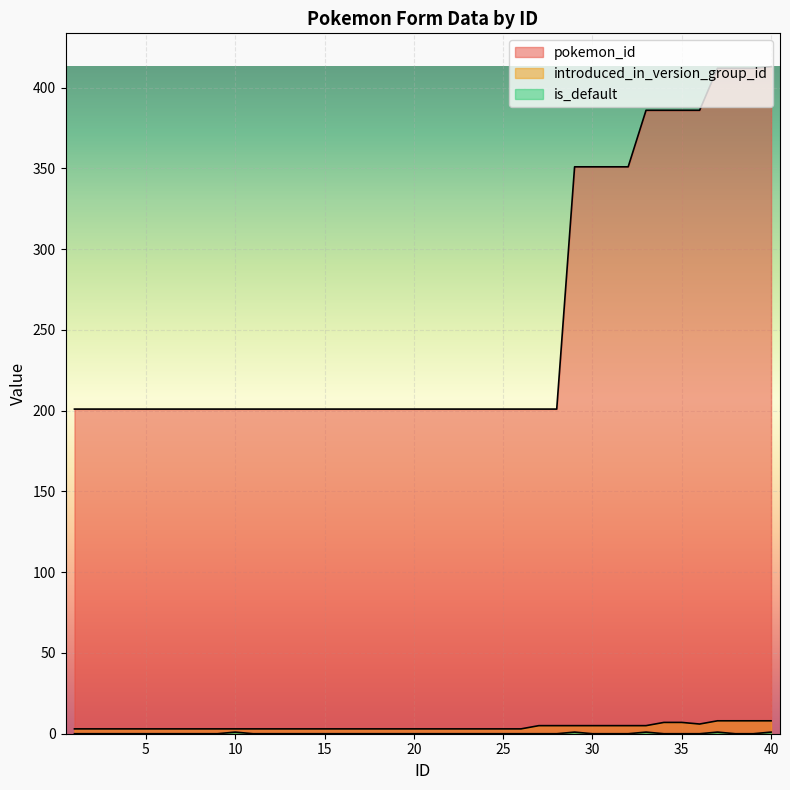

True or false: pokemon_id and introduced_in_version_group_id cross at least once.

False